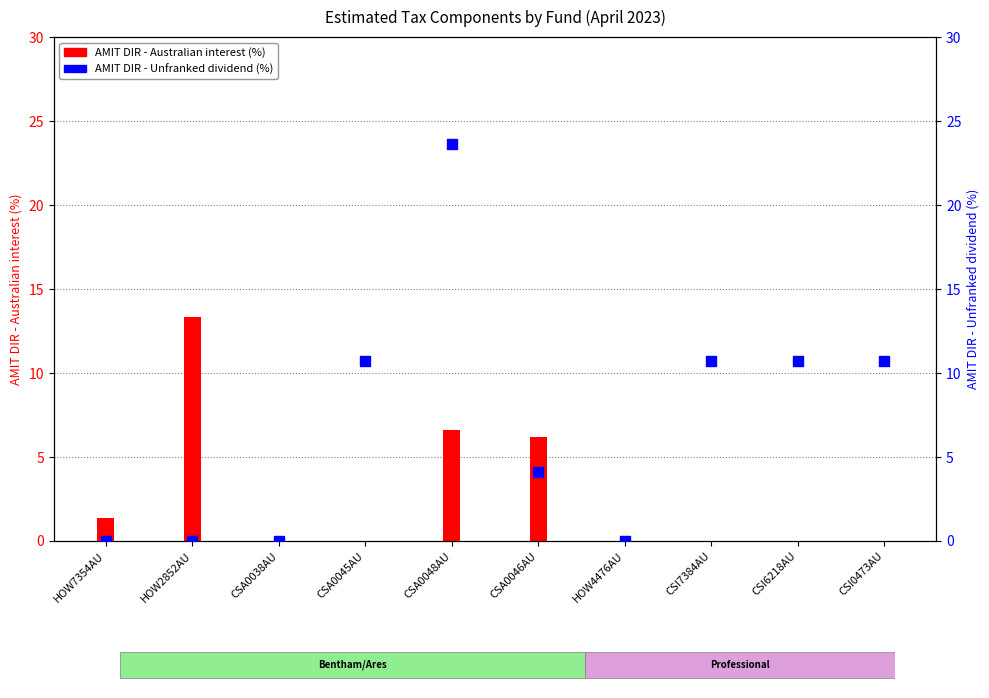

Which series reaches the minimum Y coordinate?

AMIT DIR - Australian interest